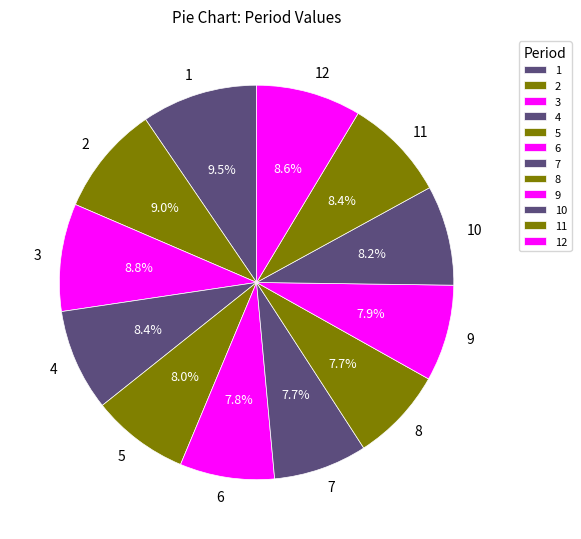

Is it true that 5 is 18% of the pie?

False